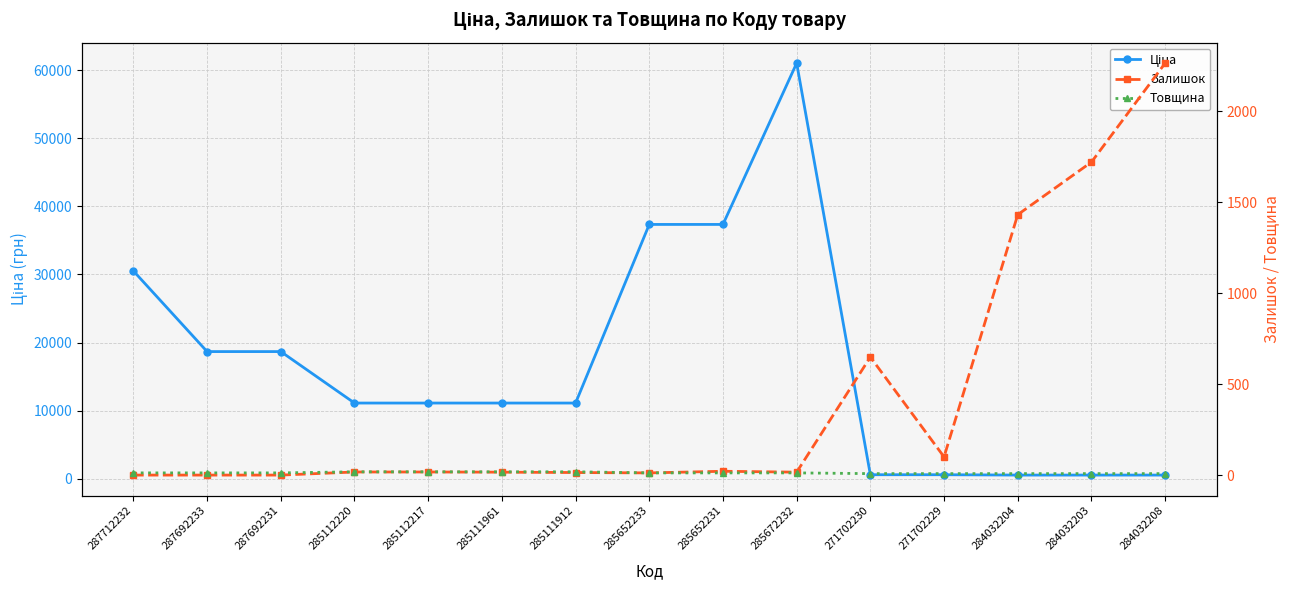

Which series has the widest spread of values?

Ціна